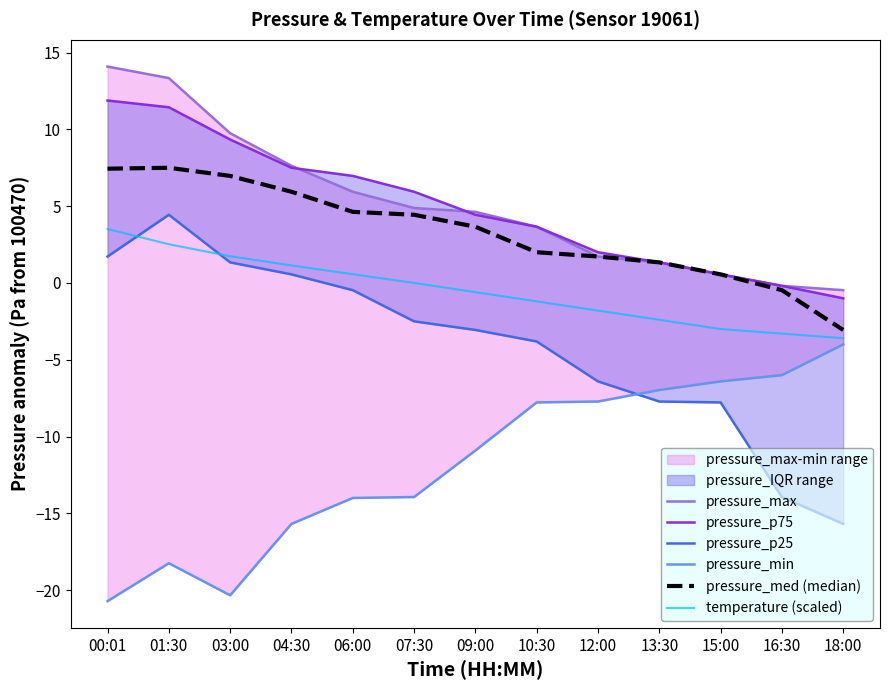

The pressure_med (median) series shows -0.5 at 16:30. True or false?

True